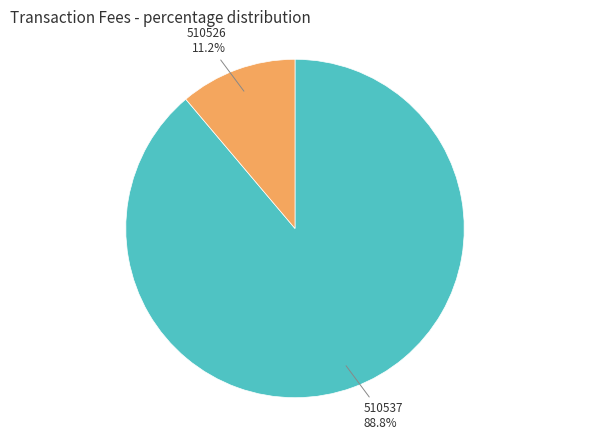

What is the smallest slice in the pie chart?

510526